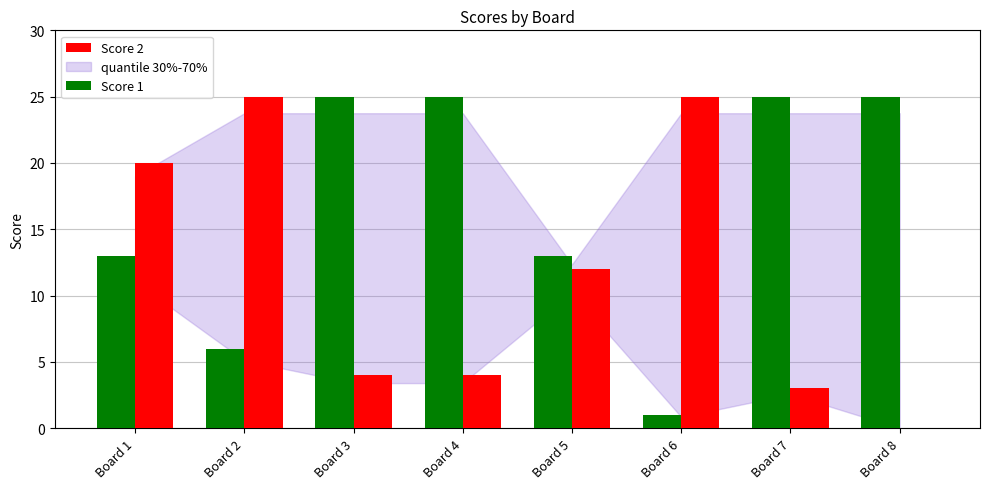

What is the highest value of the Score 2 series?

25